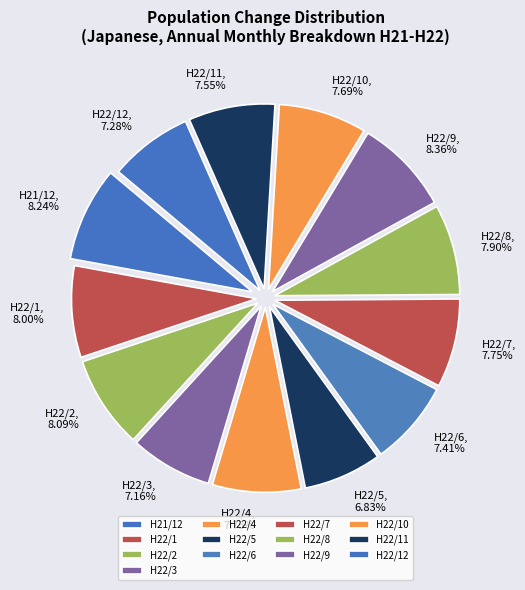

Does H22/5 represent more than half of the total?

No